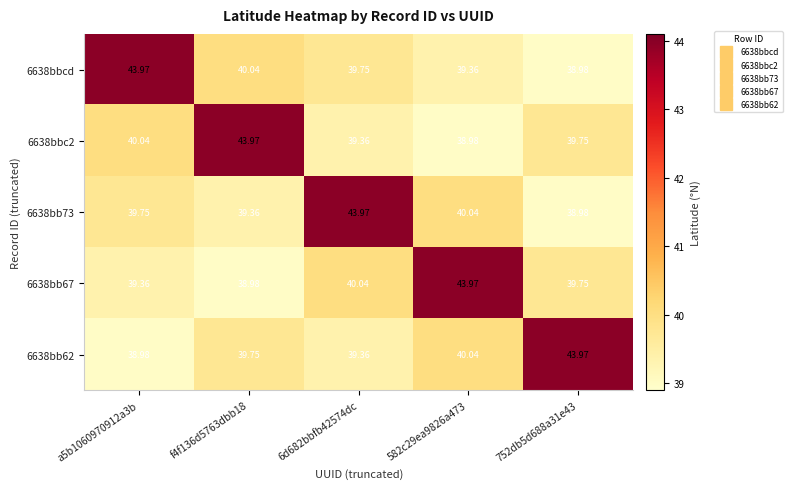

Is the value of 6638bbc2 at 6d682bbfb42574dc greater than the value of 6638bb73 at 582c29ea9826a473?

No